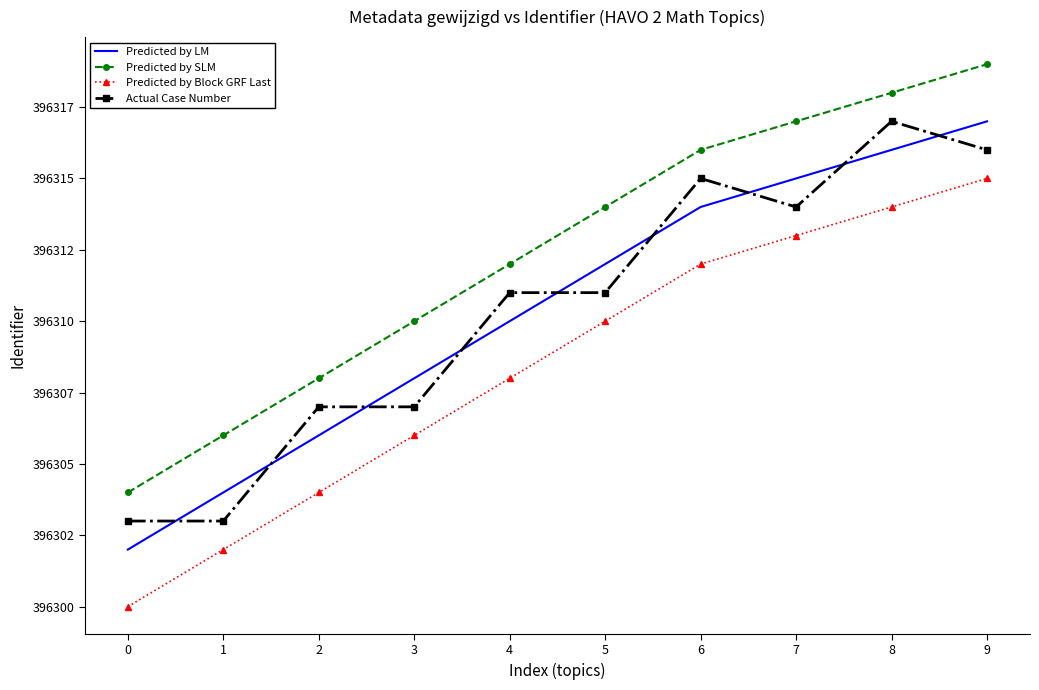

True or false: Actual Case Number and Predicted by Block GRF Last intersect in this chart.

False